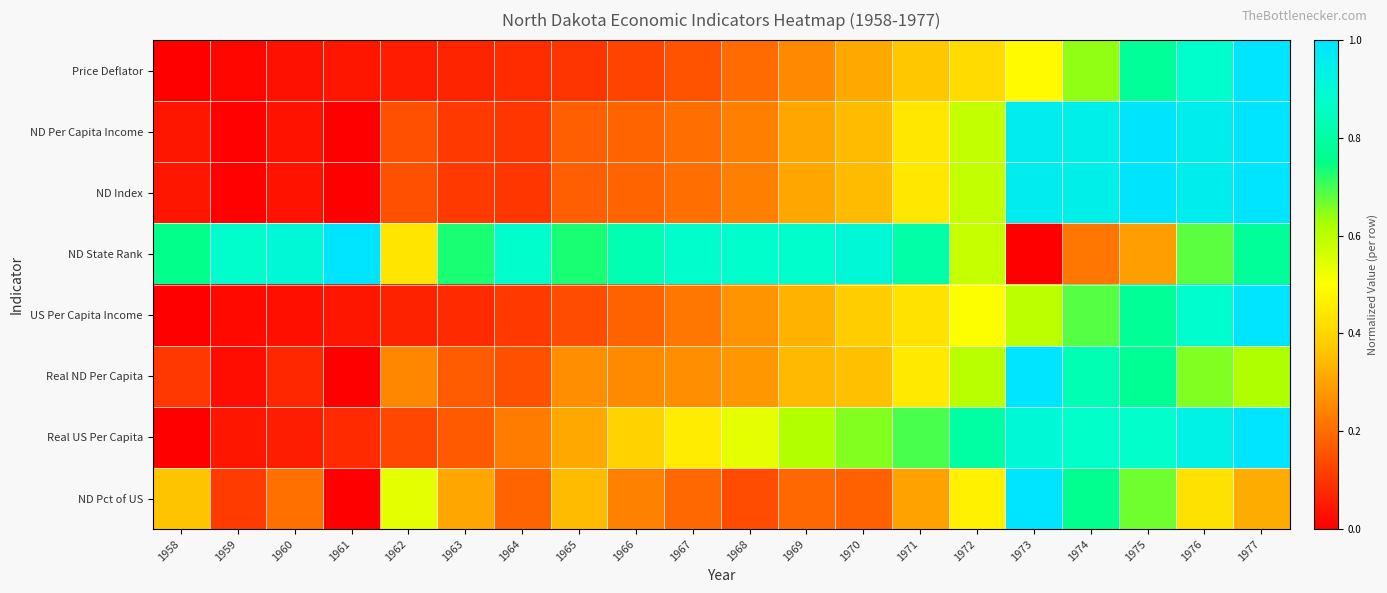

At 1964, list the series in order from smallest to largest.

Price Deflator, ND Per Capita Income, ND Index, US Per Capita Income, Real ND Per Capita, ND Pct of US, Real US Per Capita, ND State Rank